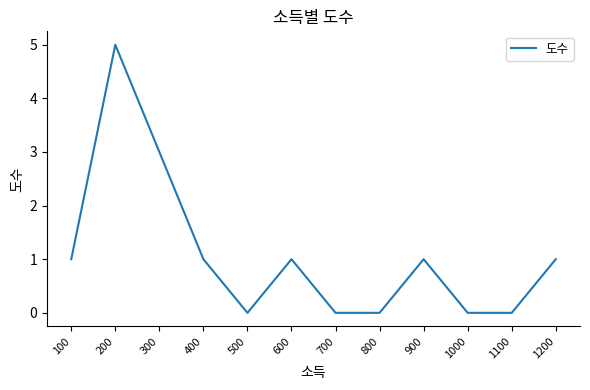

Which label corresponds to the largest value in the chart?

200